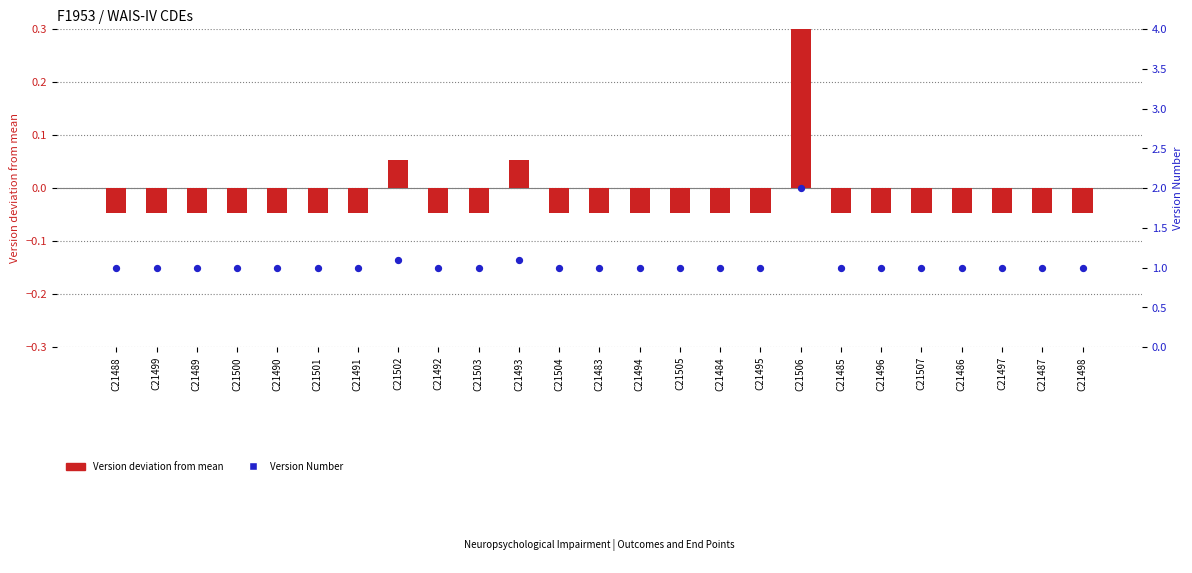

Which series has the largest total across all categories?

Version Number